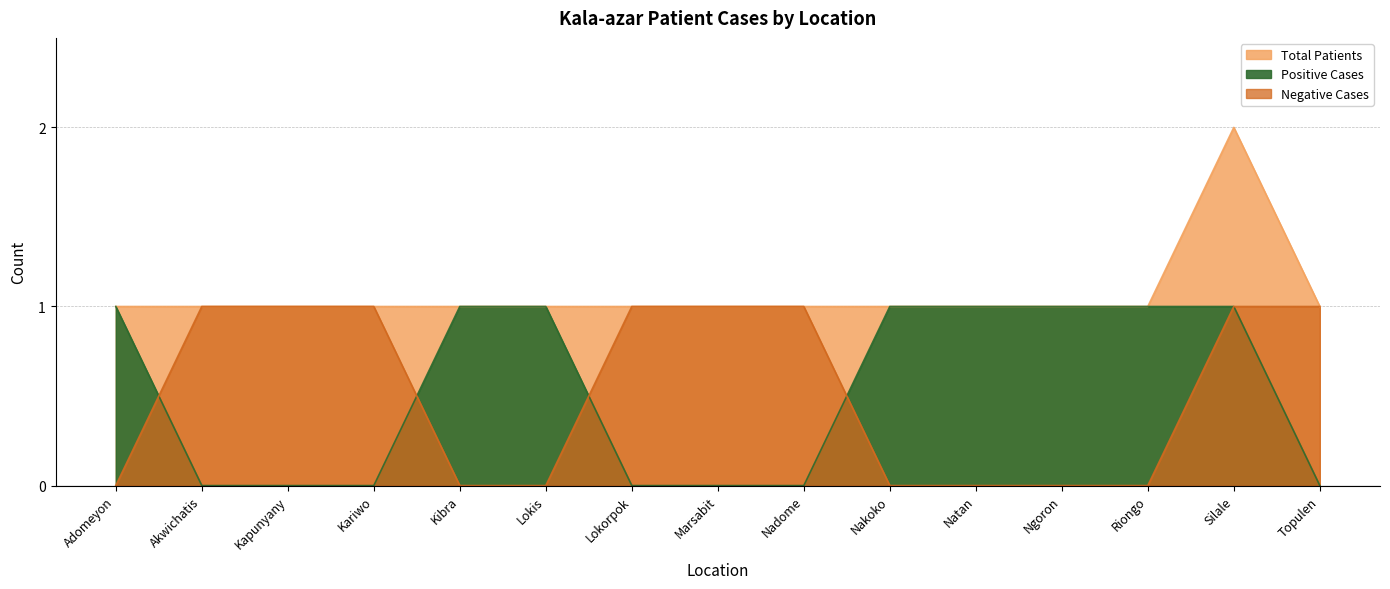

What is the average value of the Positive Cases series?

1